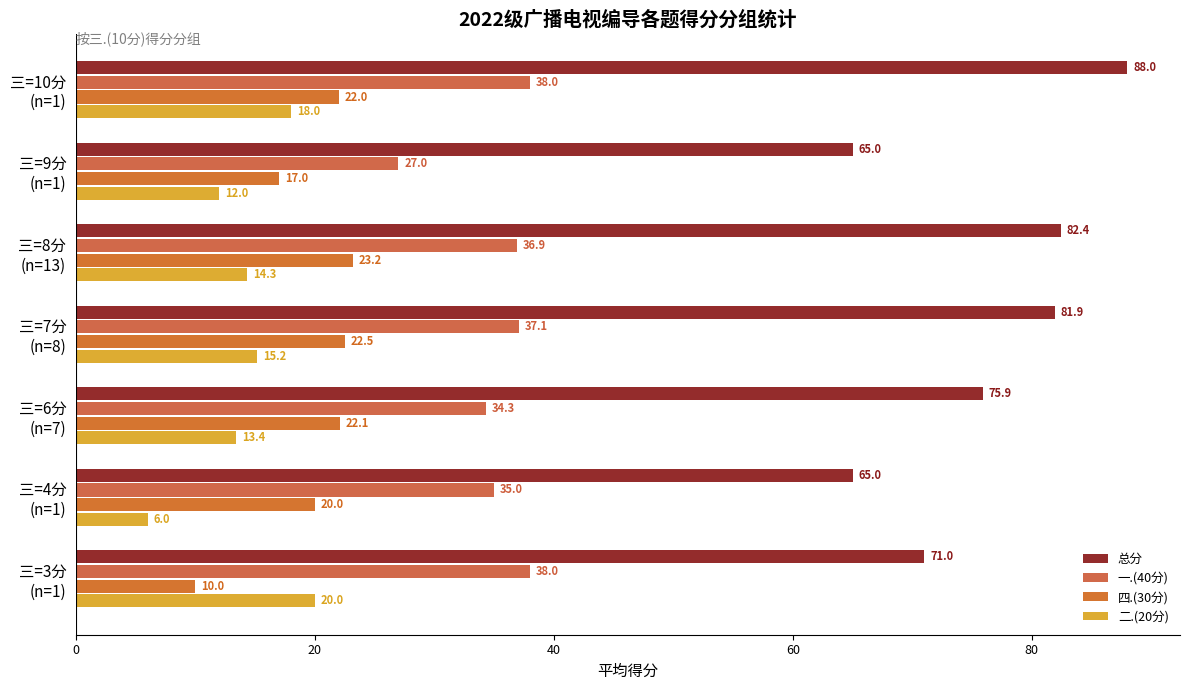

How many data points in 二.(20分) are above 14?

4